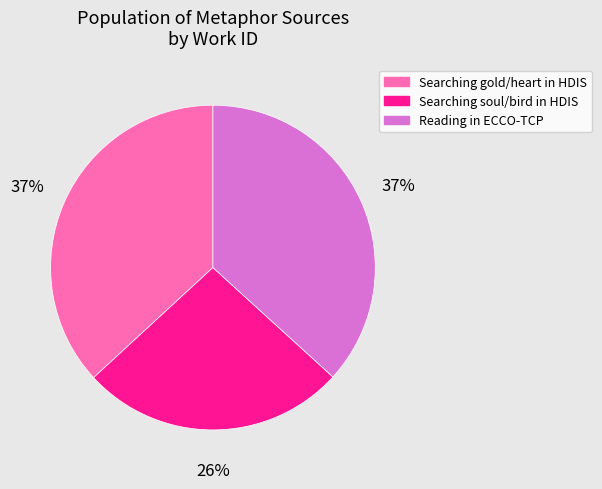

Which category has the smallest portion of the pie?

Searching soul/bird in HDIS